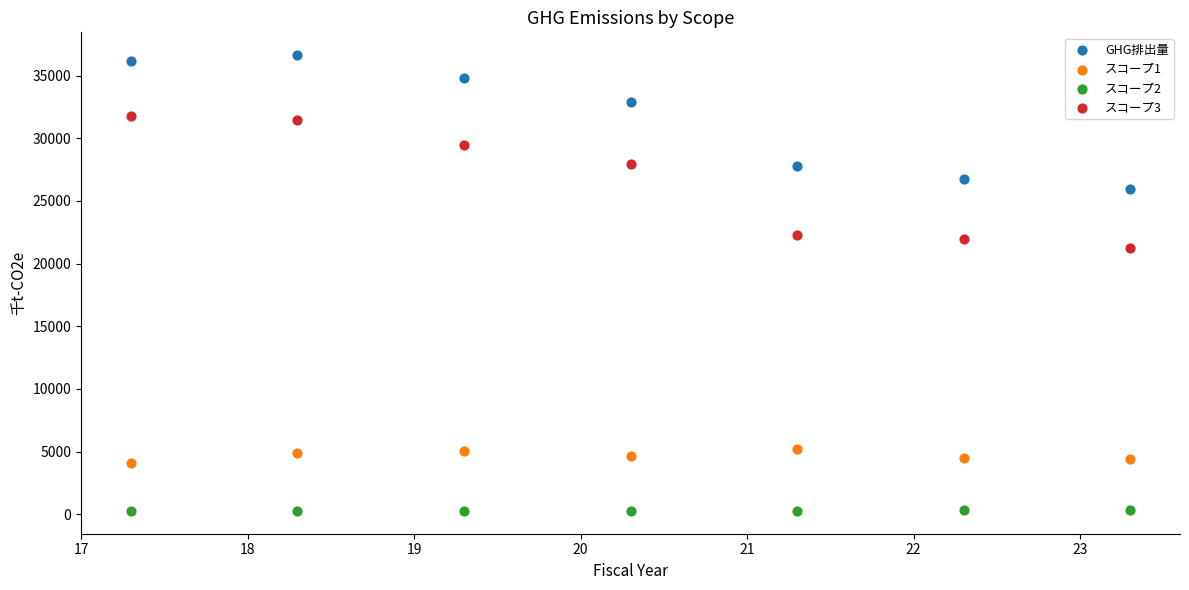

Across all series, what Y value is closest to 18450?

21247